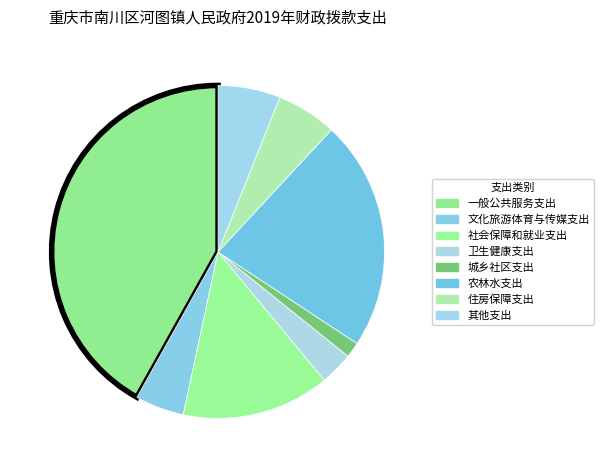

How many slices are in this pie chart?

8